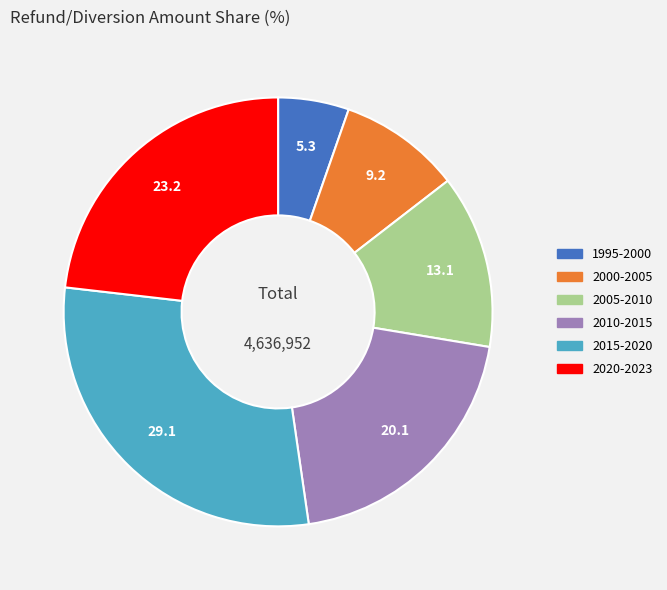

Is there any slice that represents more than half of the pie?

No